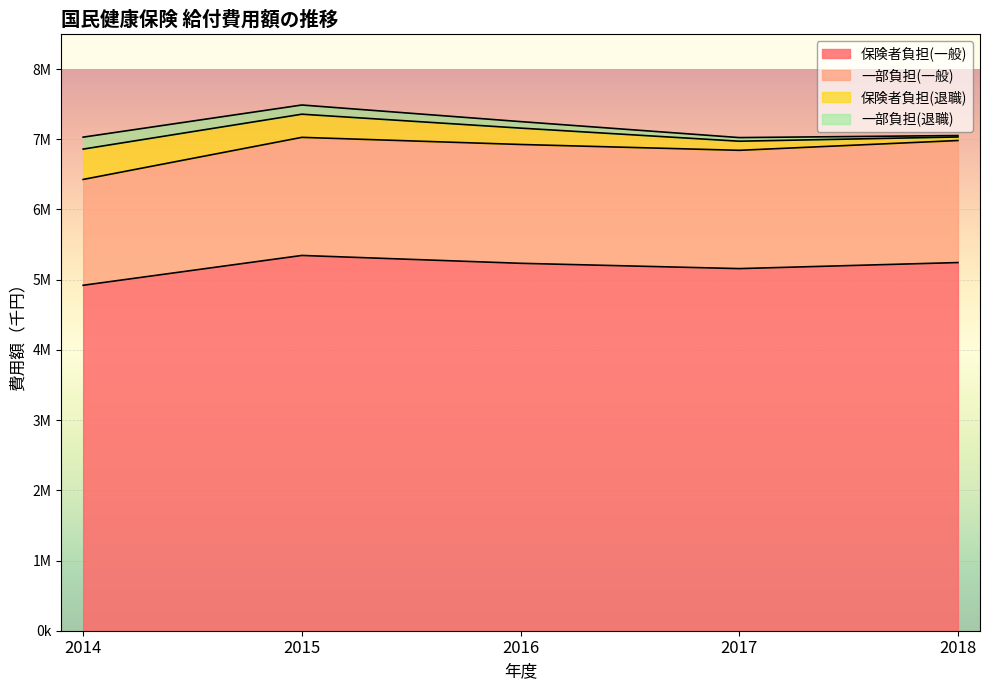

Reading left to right, extract all data points from this chart.

保険者負担(一般): 4920458	5345295	5233449	5157780	5243927
一部負担(一般): 1507441	1682129	1692474	1685046	1738311
保険者負担(退職): 432323	329903	233152	129629	50912
一部負担(退職): 170134	130873	92664	51628	20120